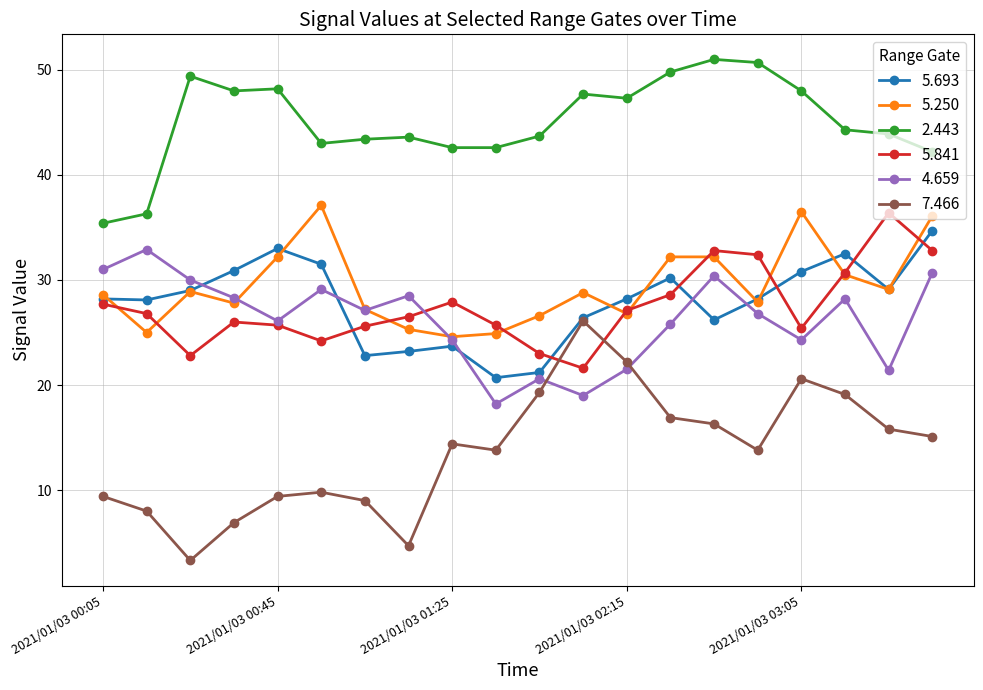

What is the greatest value displayed?

51.0